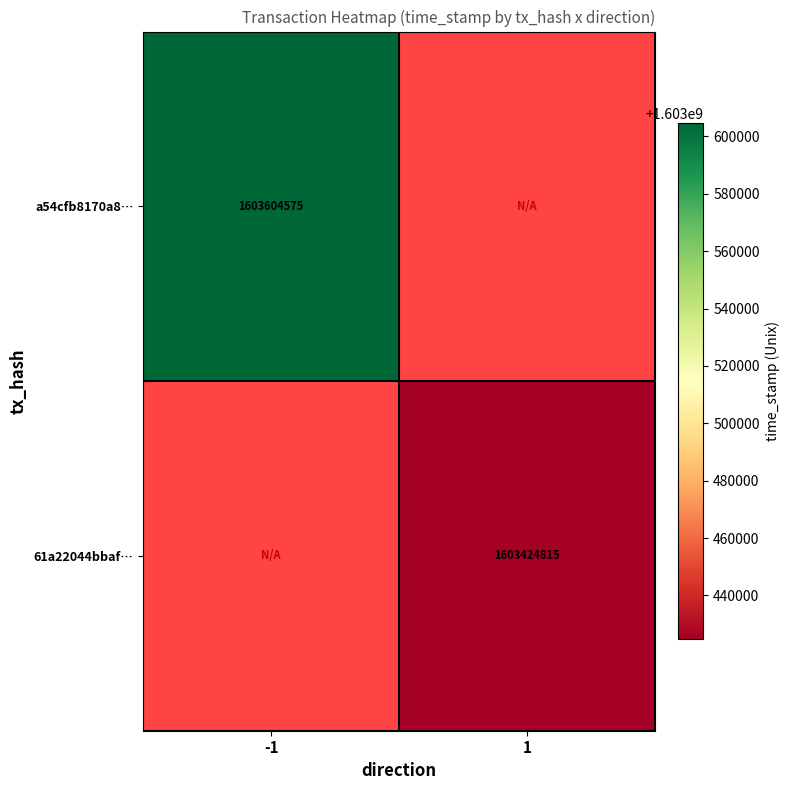

Is it true that a54cfb8170a8… equals 2880938968 at -1?

False